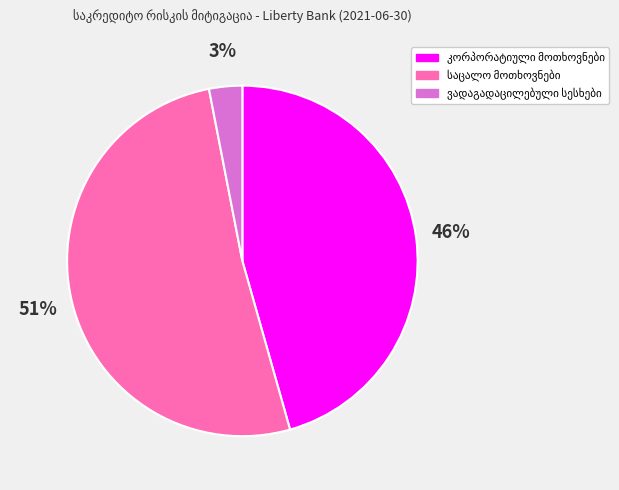

Is there a majority slice in this chart?

Yes